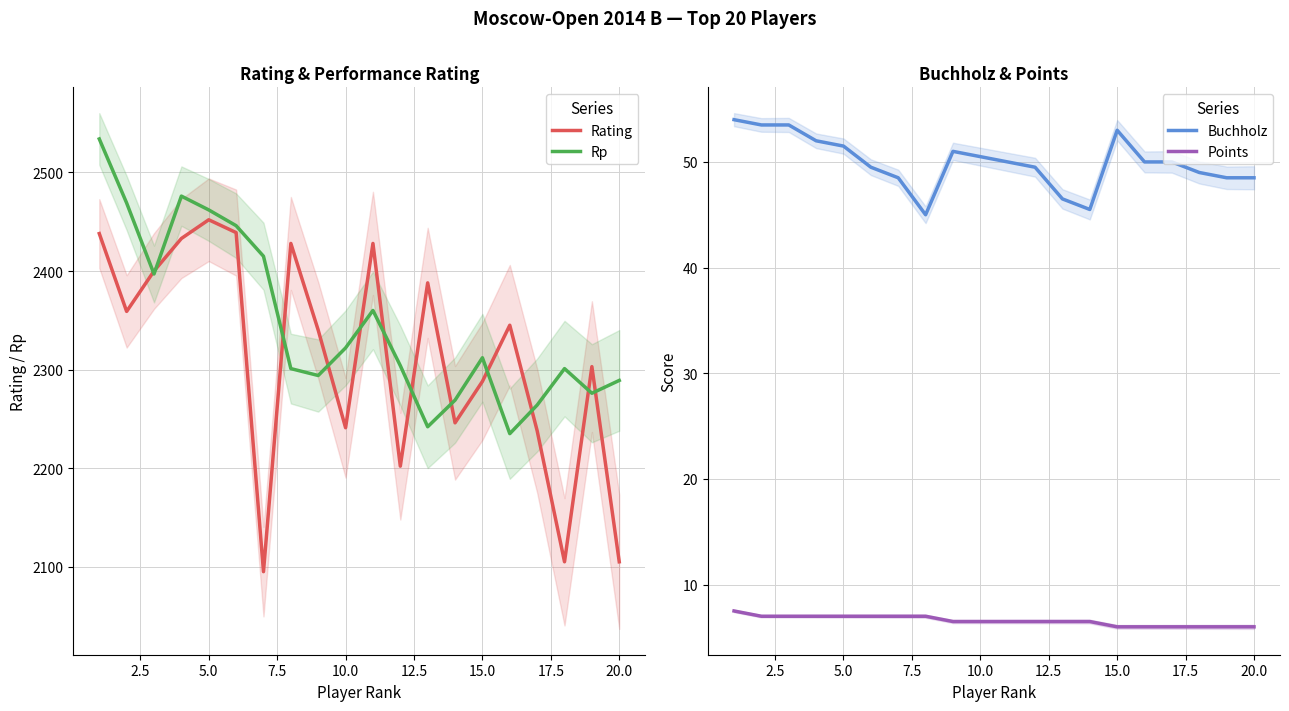

What is the minimum value for Rating?

2095